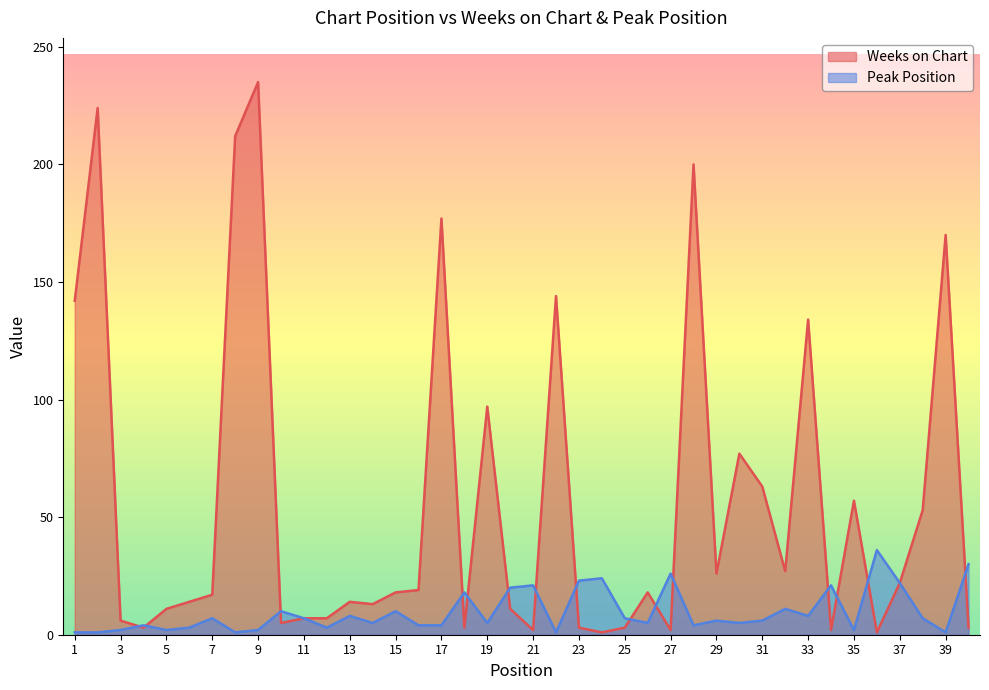

The Weeks on Chart series shows 7 at 15. True or false?

False